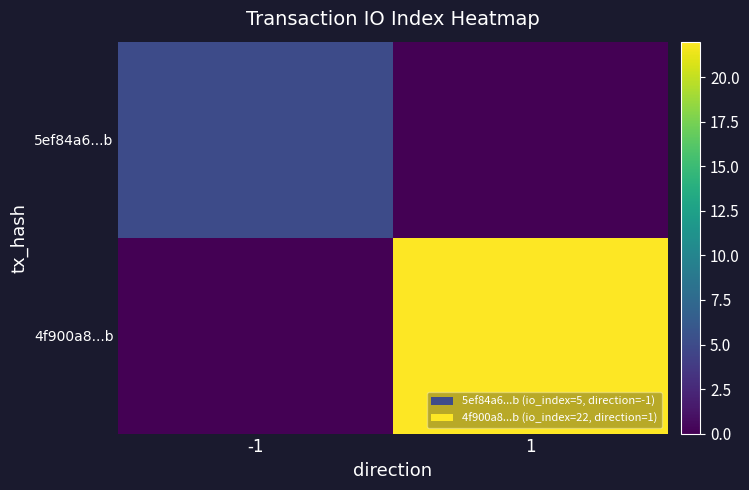

Reading left to right, what are all the values shown in this chart?

5ef84a6...b: -1=5	1=0
4f900a8...b: -1=0	1=22